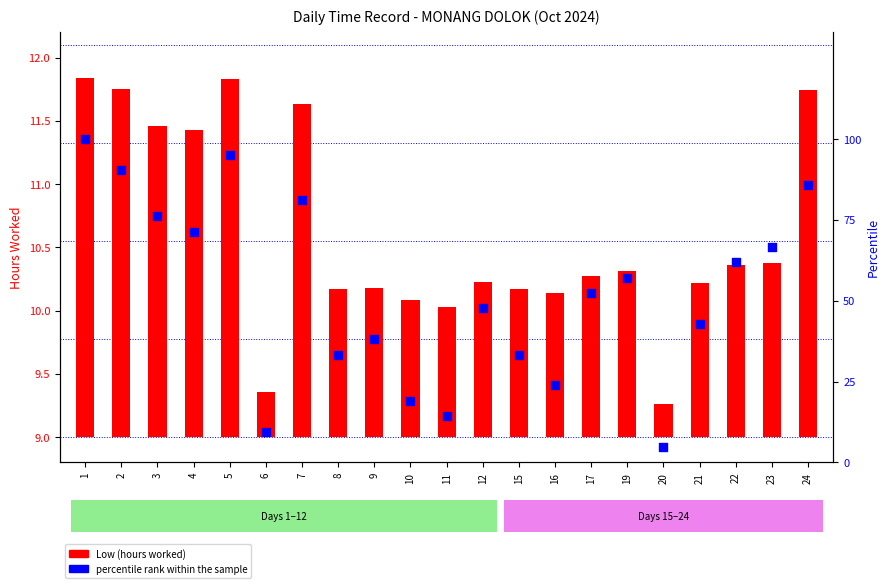

What is the change in value from 2 to 20?

-85.7